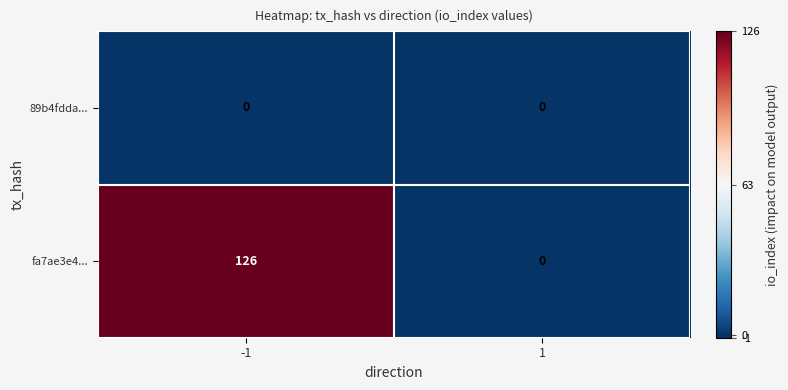

Is it true that 89b4fdda... equals 0 at -1?

True